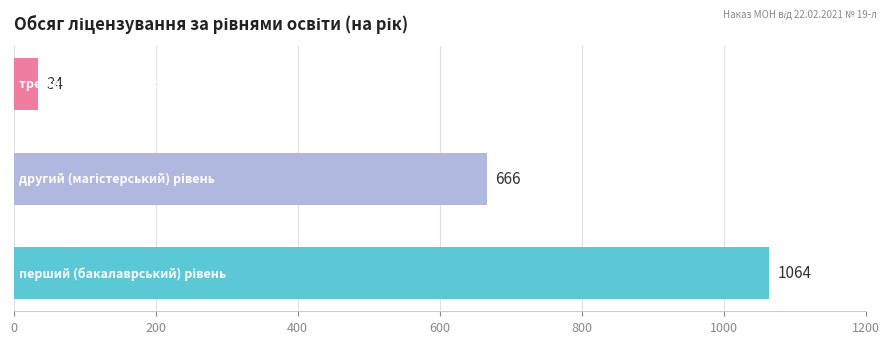

Does the chart contain any negative values?

No